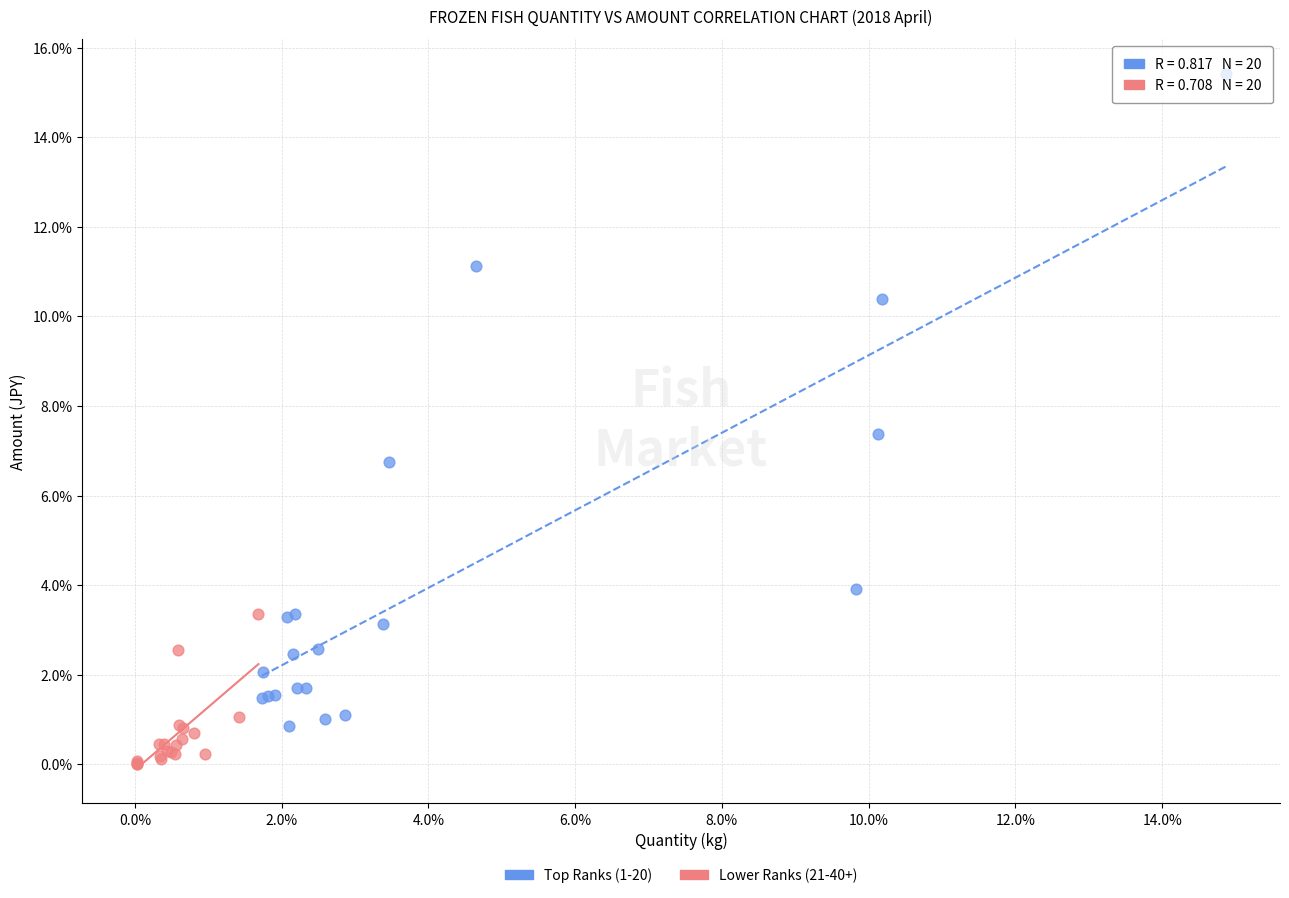

Which series contains the highest Y value?

Top Ranks (1-20)